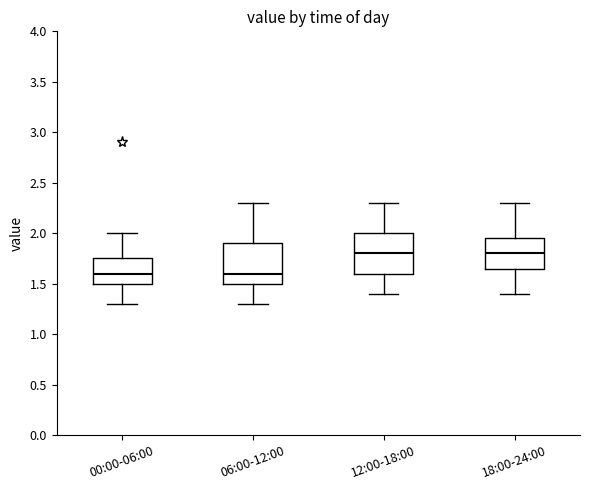

Reading left to right, transcribe this box plot: for each box, give where its median line is, the range the box spans, and where its two whiskers end, as read against the y-axis. The values are not printed on the chart, so give them approximately, as read against the axis.

00:00-06:00: median 1.60, box 1.50 to 1.75, whiskers 1.30 to 2.00
06:00-12:00: median 1.60, box 1.50 to 1.90, whiskers 1.30 to 2.30
12:00-18:00: median 1.80, box 1.60 to 2.00, whiskers 1.40 to 2.30
18:00-24:00: median 1.80, box 1.65 to 1.95, whiskers 1.40 to 2.30